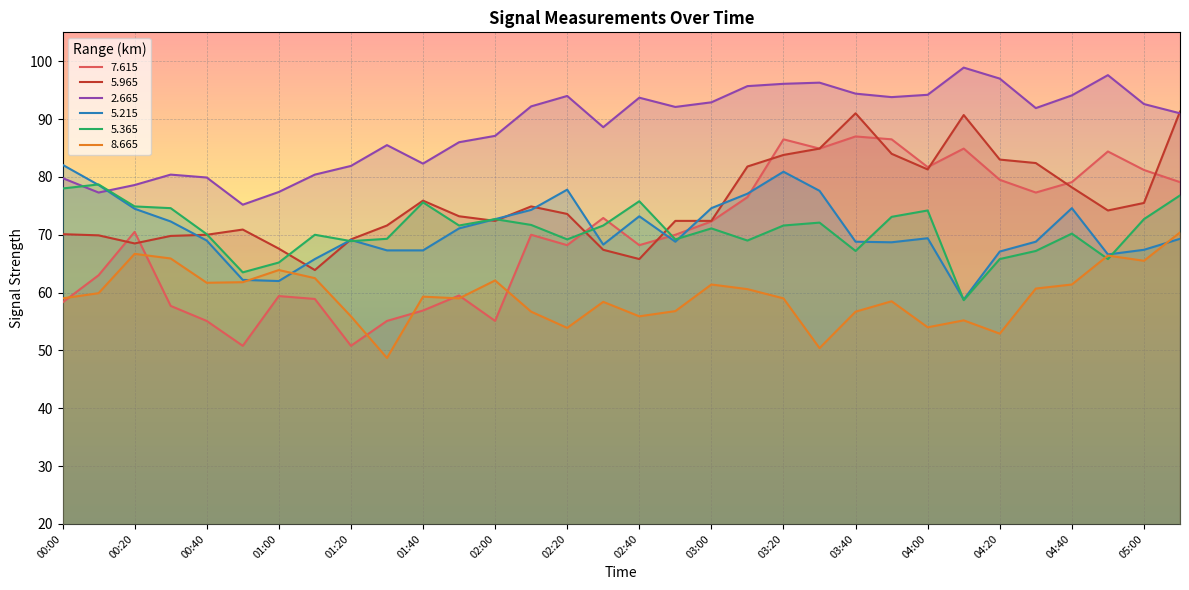

Does the chart display data point markers on the line(s)?

No